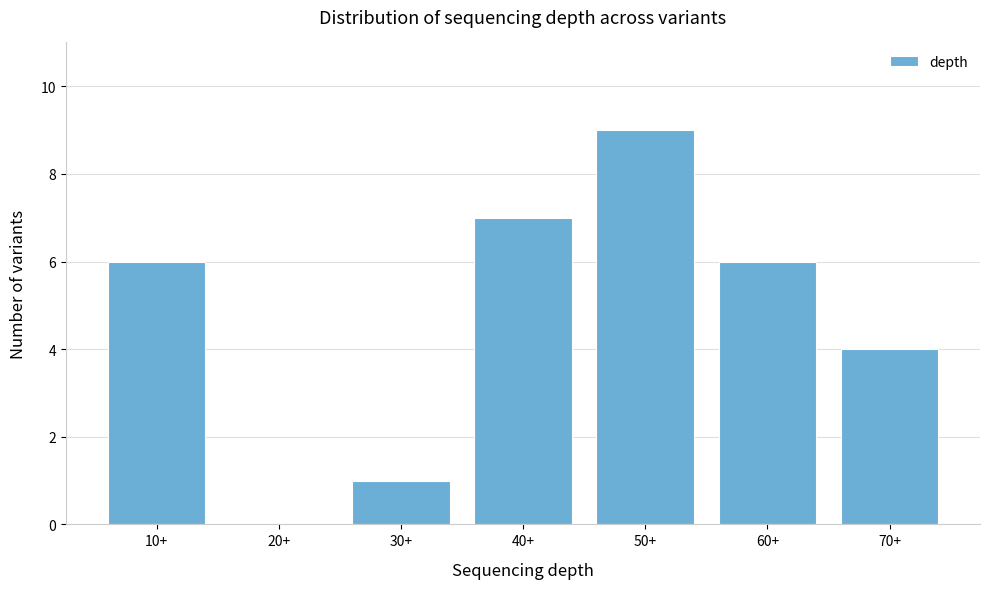

Reading left to right, list all the values displayed in this chart.

10+=6	20+=0	30+=1	40+=7	50+=9	60+=6	70+=4